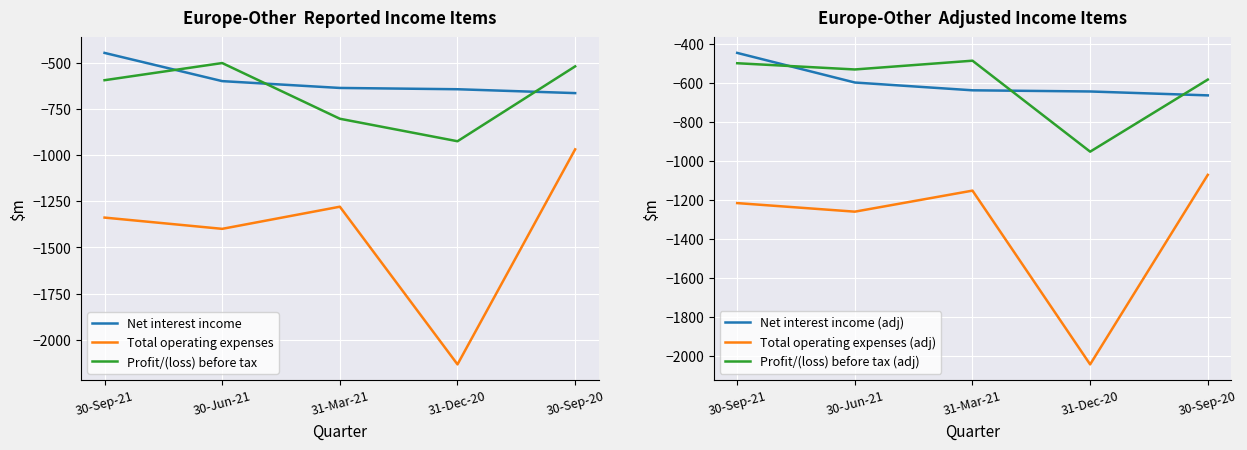

What is the difference between the Net interest income values at 30-Sep-21 and 30-Jun-21?

153